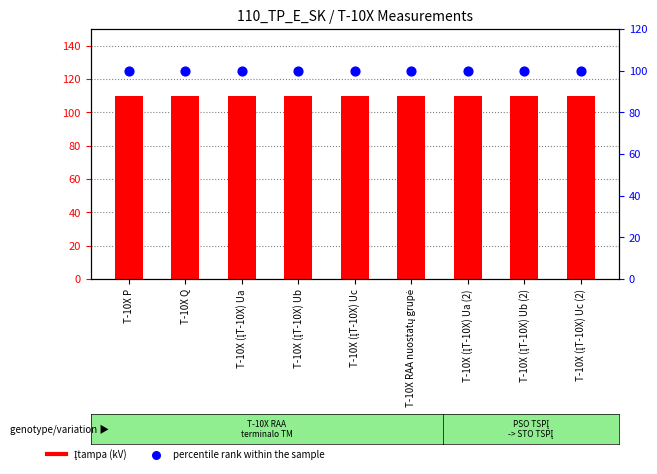

At which category is the sum across all series the highest?

T-10X P